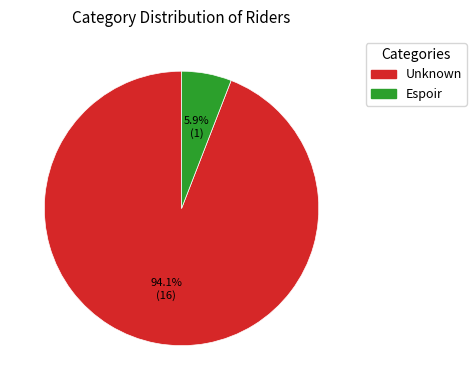

To the nearest percent, what is the difference between the Espoir and Unknown slice percentages?

88%